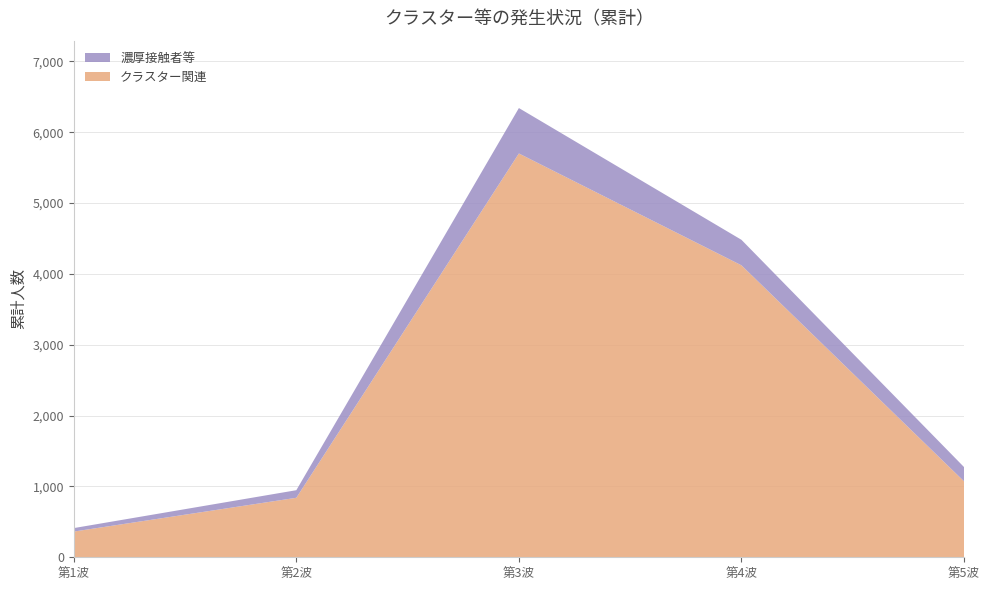

Reading left to right, transcribe all the data shown in this chart.

クラスター関連: 第1波=363	第2波=840	第3波=5701	第4波=4122	第5波=1073
濃厚接触者等: 第1波=49	第2波=107	第3波=641	第4波=360	第5波=201